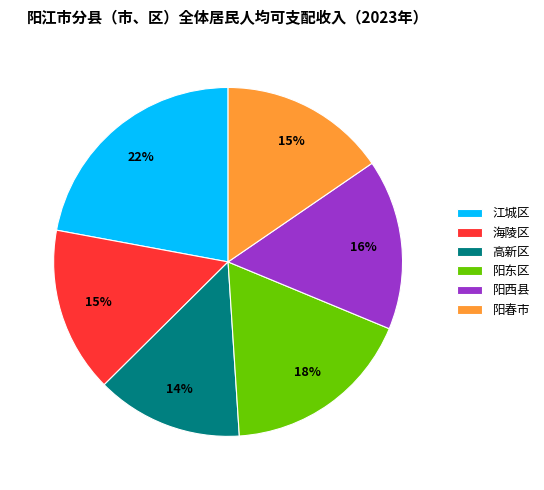

Which has a higher value, 高新区 or 阳东区?

阳东区